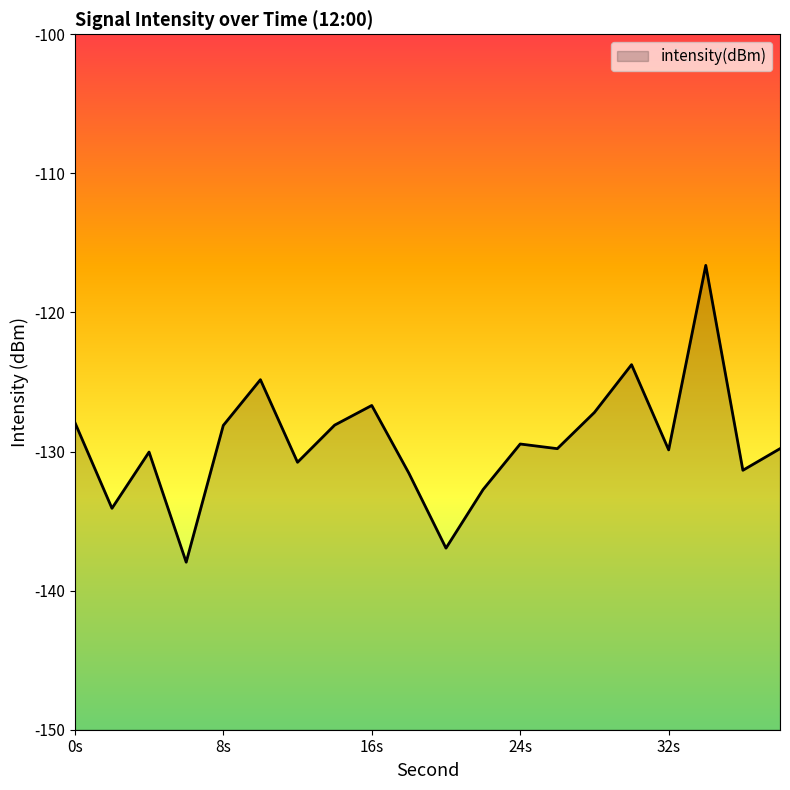

Reading right to left, list all the values displayed in this chart.

-129.8	-131.3	-116.6	-129.9	-123.8	-127.2	-129.8	-129.5	-132.7	-136.9	-131.6	-126.7	-128.1	-130.8	-124.8	-128.1	-138.0	-130.0	-134.1	-127.9